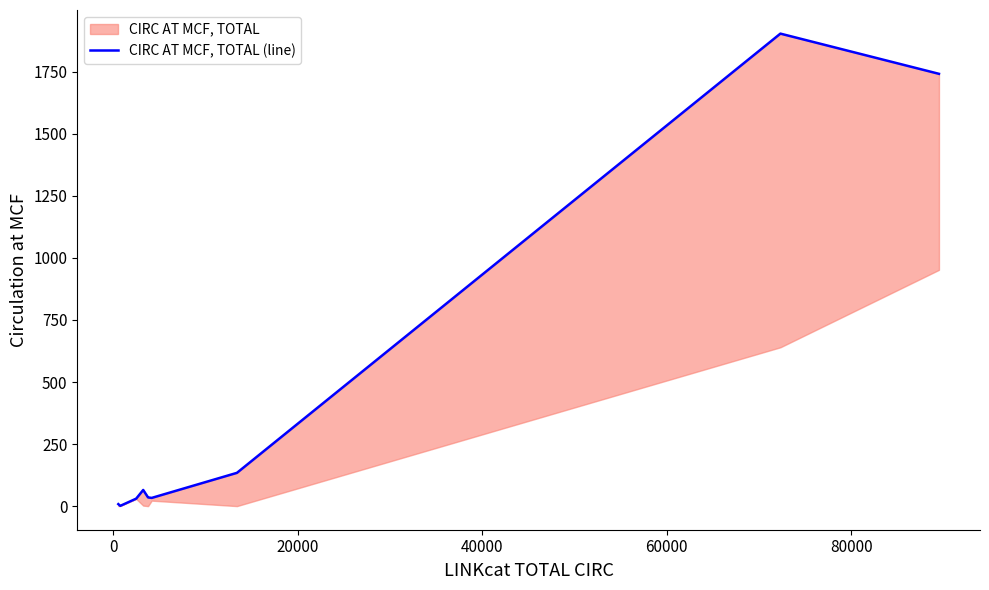

How many data points are less than 37?

5